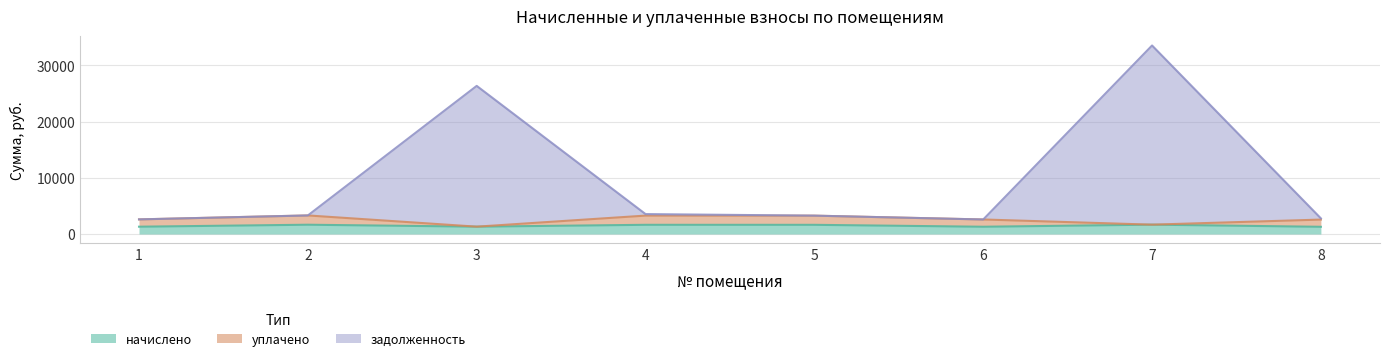

The value of задолженность at 3 is 46362.5. True or false?

False